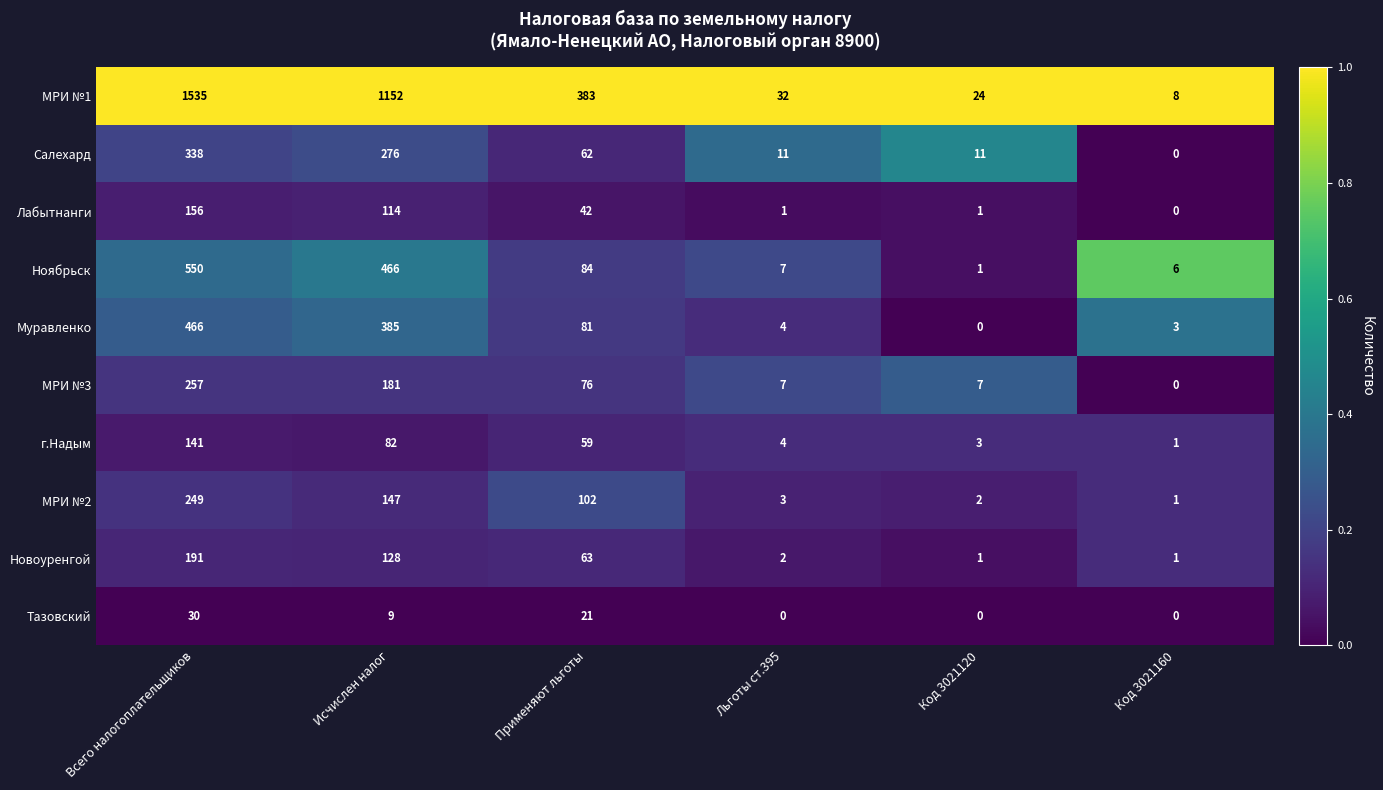

Is it true that Тазовский equals -13 at Льготы ст.395?

False